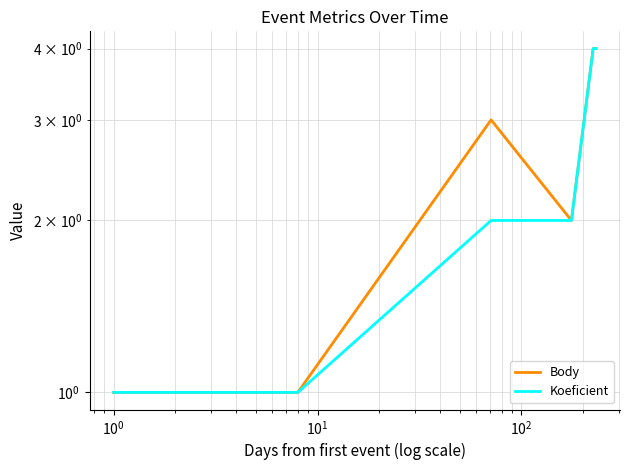

List the series in order of their peak value, lowest first.

Body, Koeficient